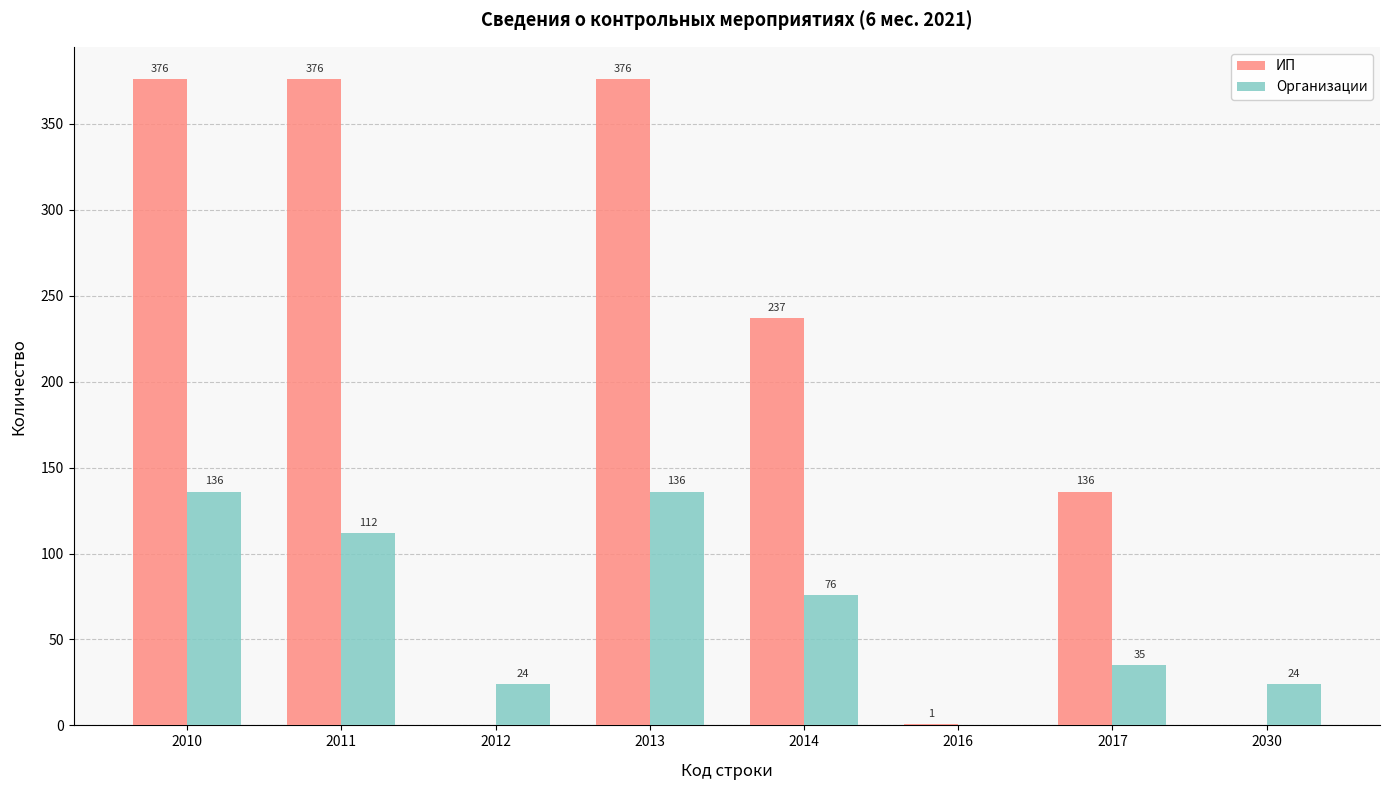

How many groups of bars are there?

8